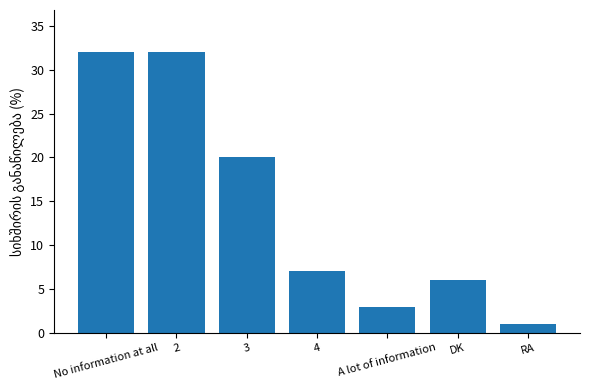

Reading left to right, extract all data points from this chart.

32	32	20	7	3	6	1